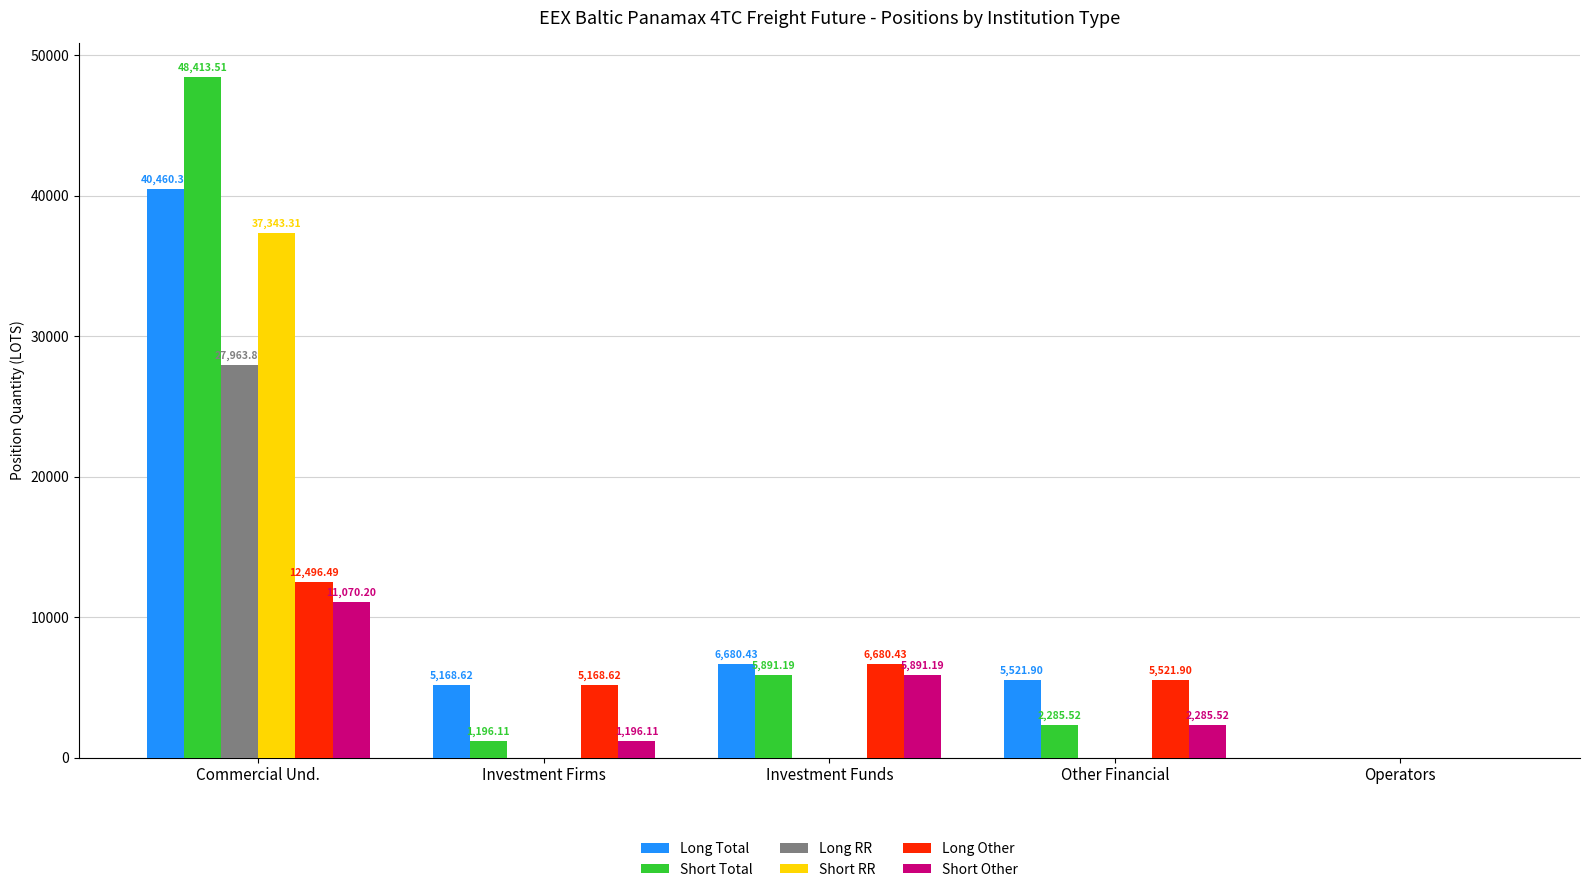

The value of Short Other at Operators is -5243.4. True or false?

False